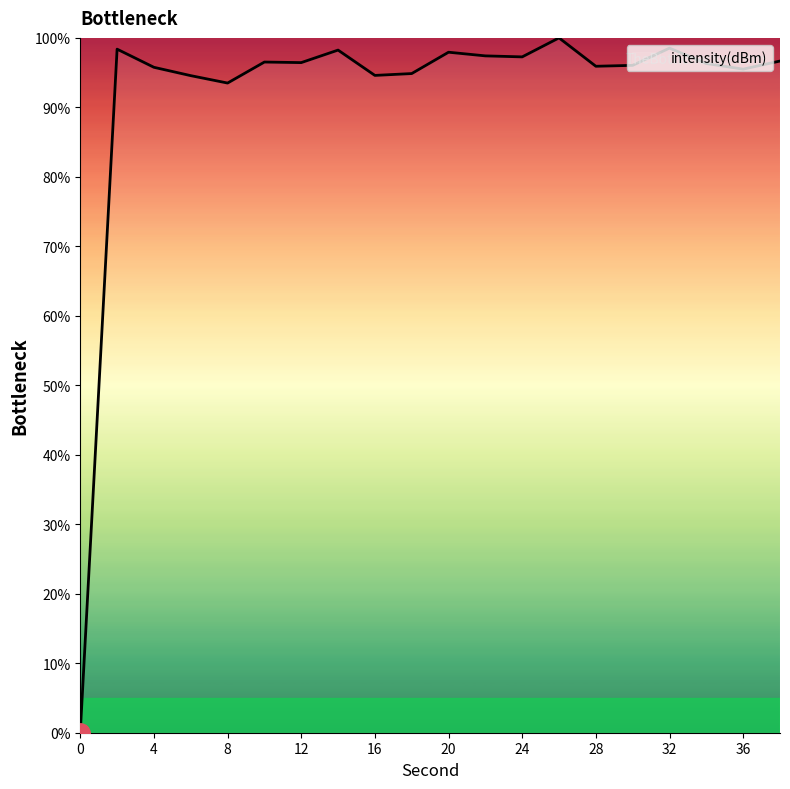

What is the greatest value displayed?

100.0